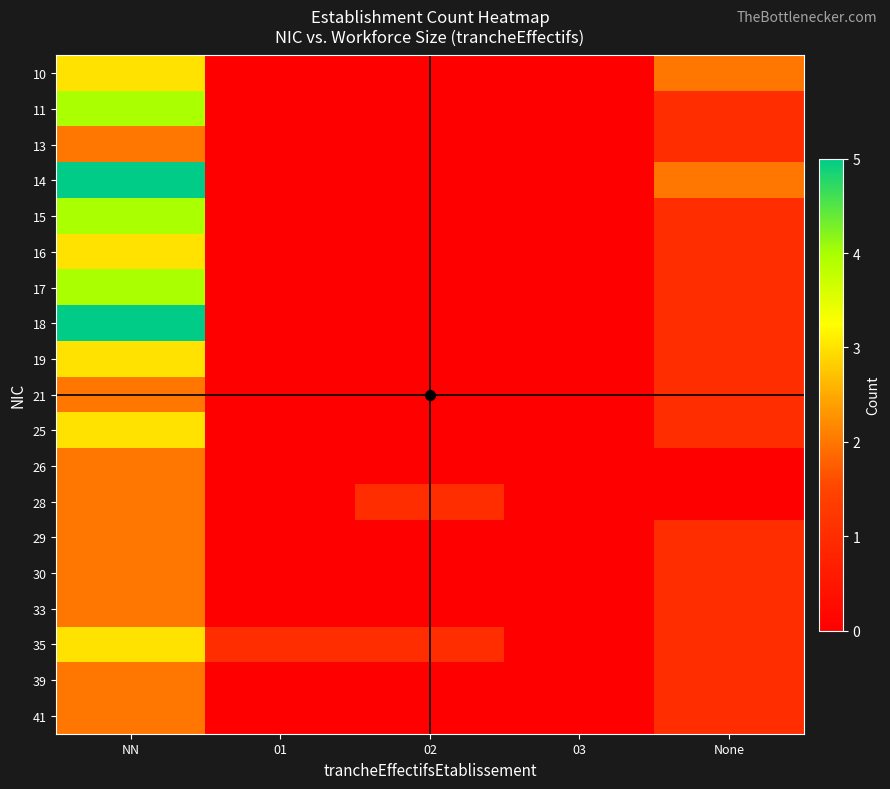

At which category is the sum across all series the highest?

NN